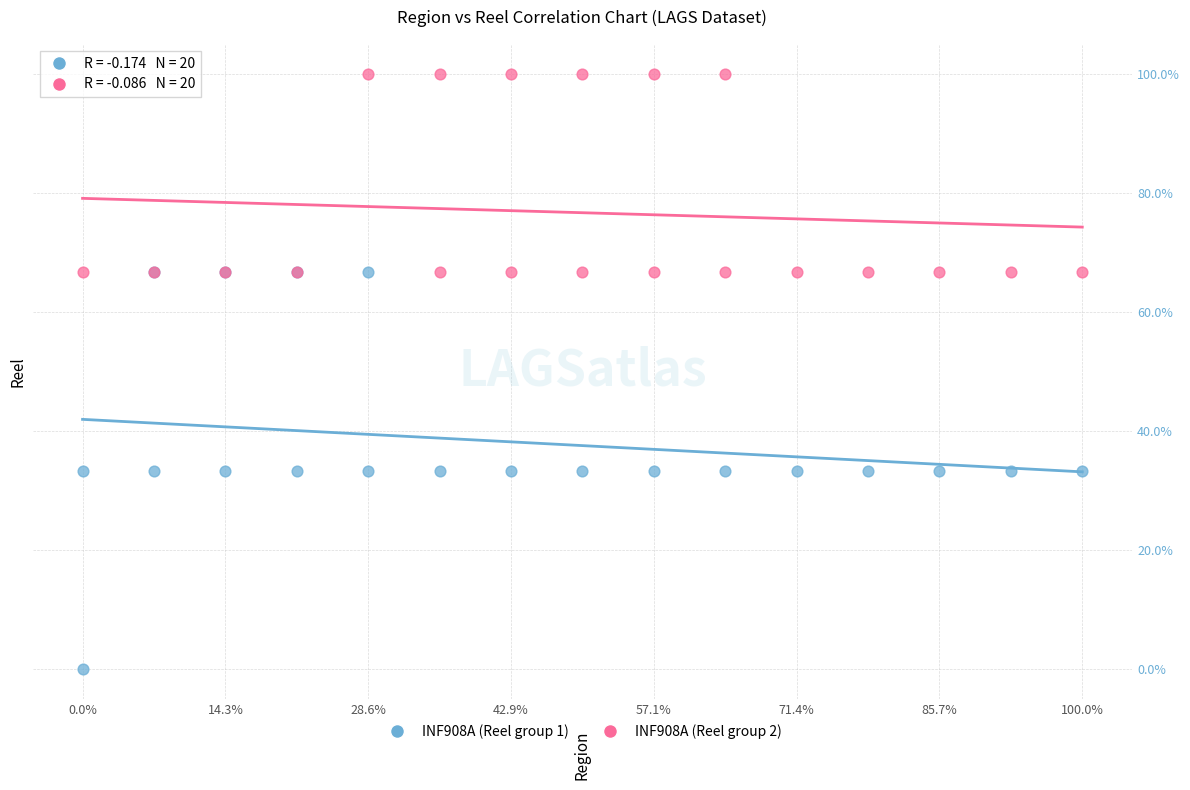

Which series has the largest Y range (max minus min)?

INF908A (Reel group 1)